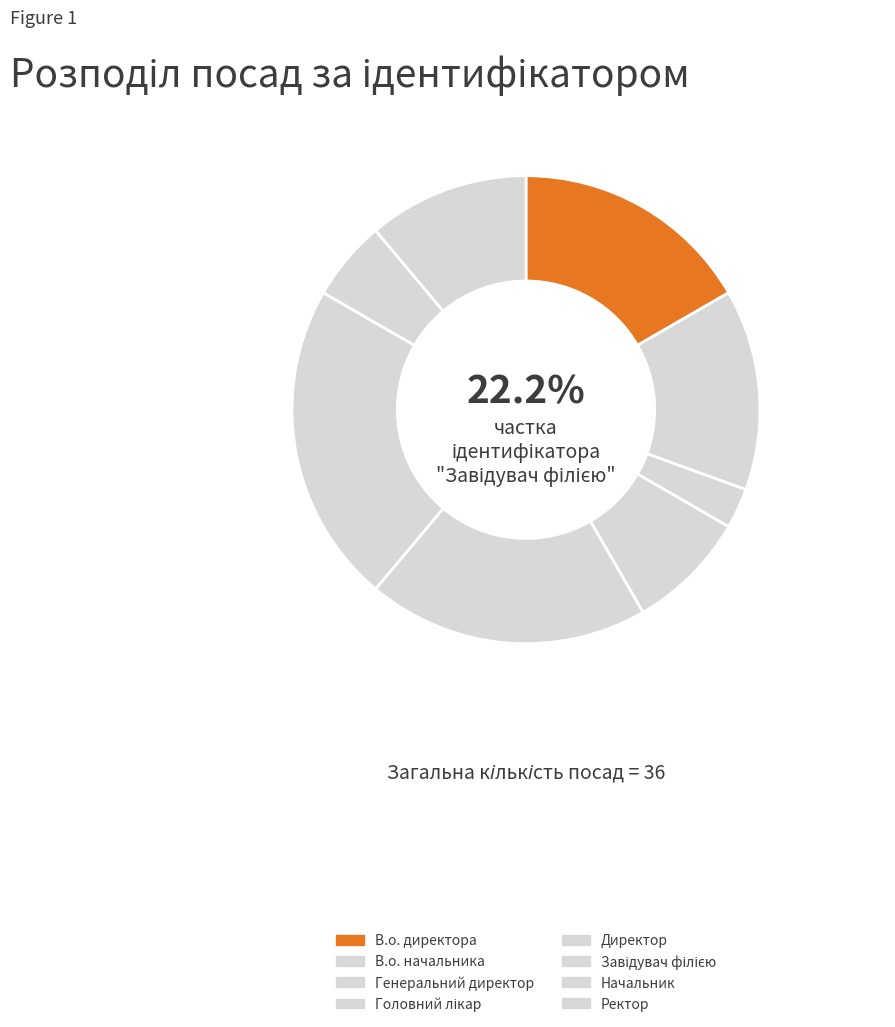

Does Директор account for over 50% of the chart?

No